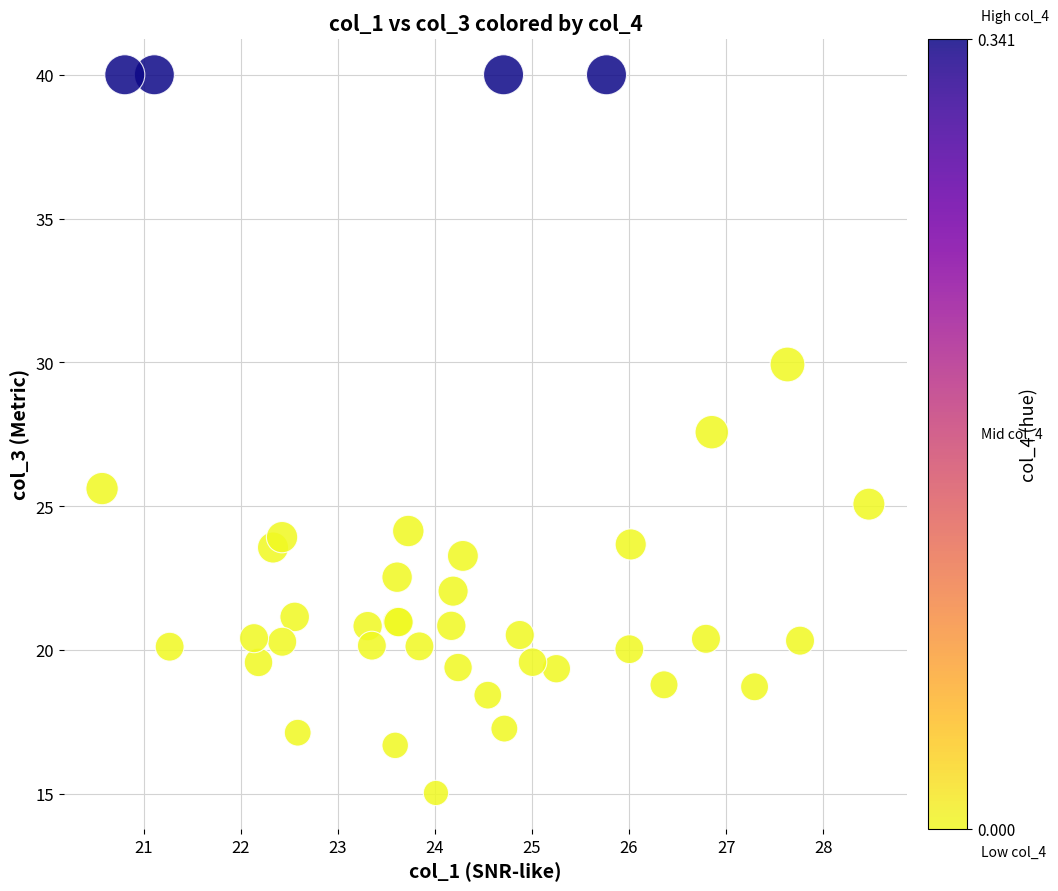

What Y value in the scatter plot is closest to 27?

27.6